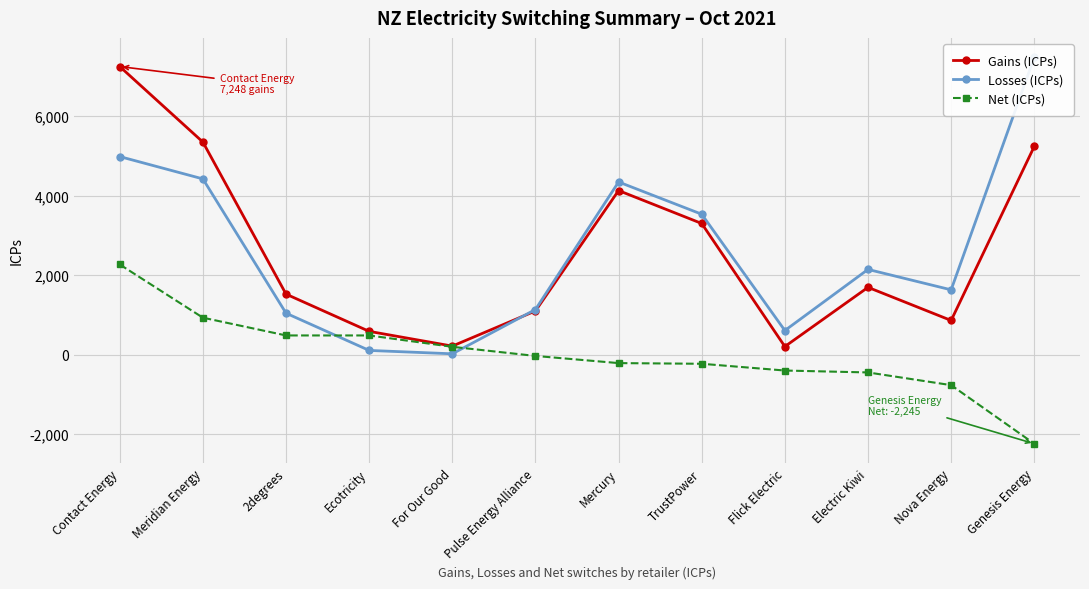

Rank the series at Flick Electric from highest to lowest value.

Losses (ICPs), Gains (ICPs), Net (ICPs)